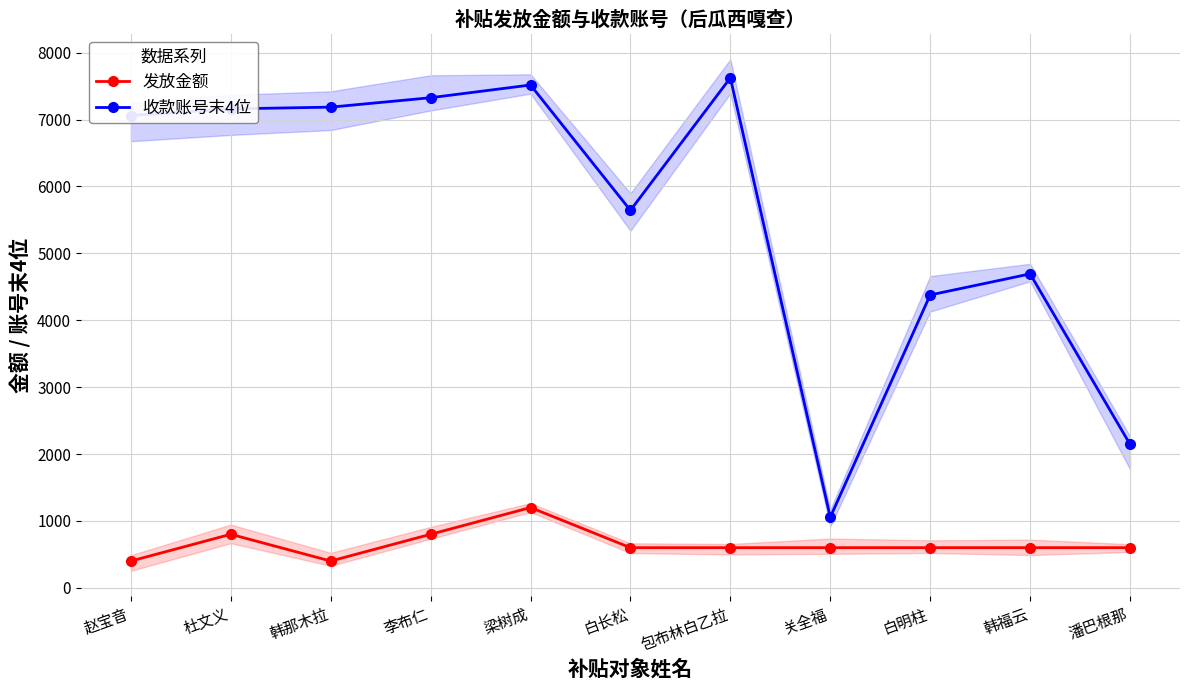

Rank the series by their average value, from lowest to highest.

发放金额, 收款账号末4位